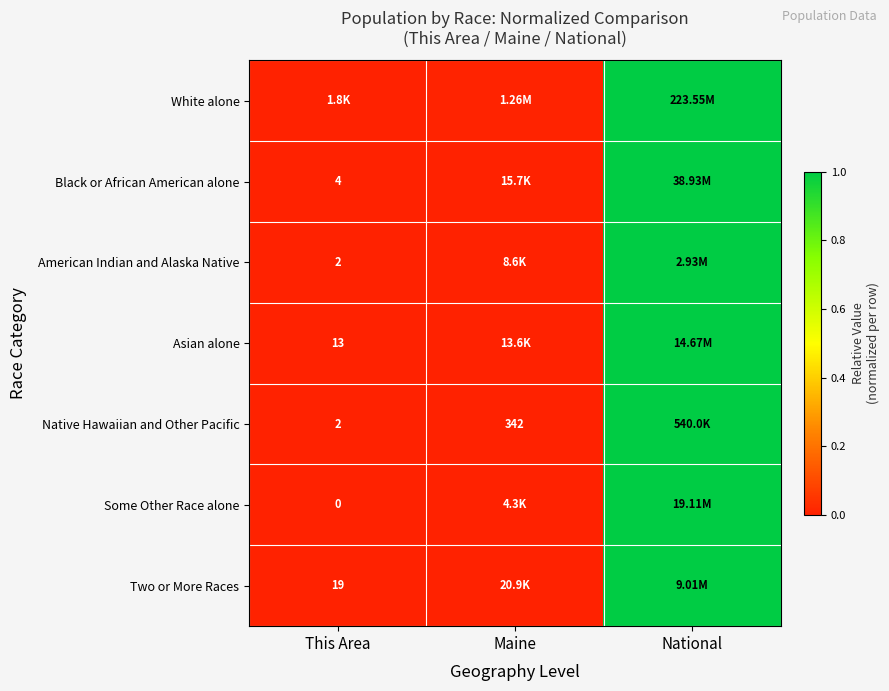

What is the difference between the maximum and minimum values in the Native Hawaiian and Other Pacific series?

1.0